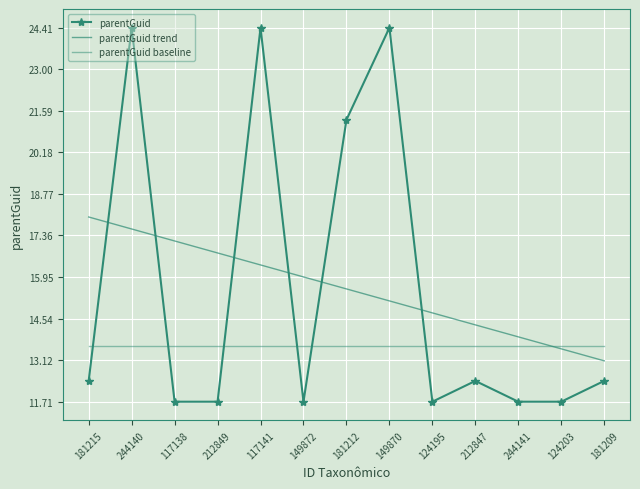

What position from the right is 149872?

8